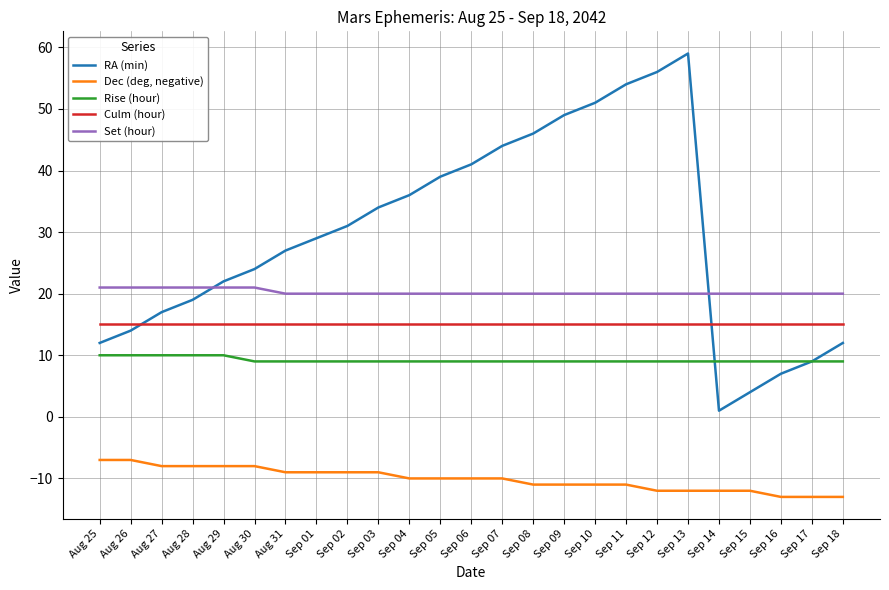

What is the maximum value for RA (min)?

59